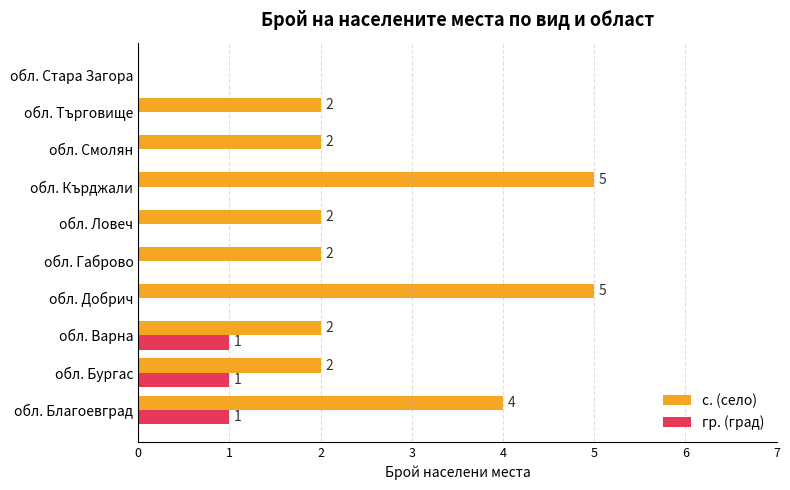

Which series changed the most between обл. Смолян and обл. Стара Загора?

с. (село)